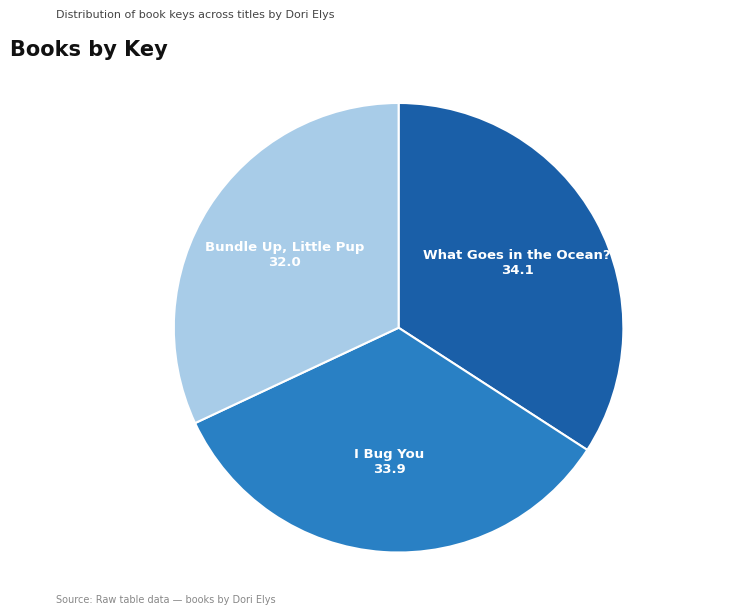

What is the smallest slice in the pie chart?

Bundle Up, Little Pup